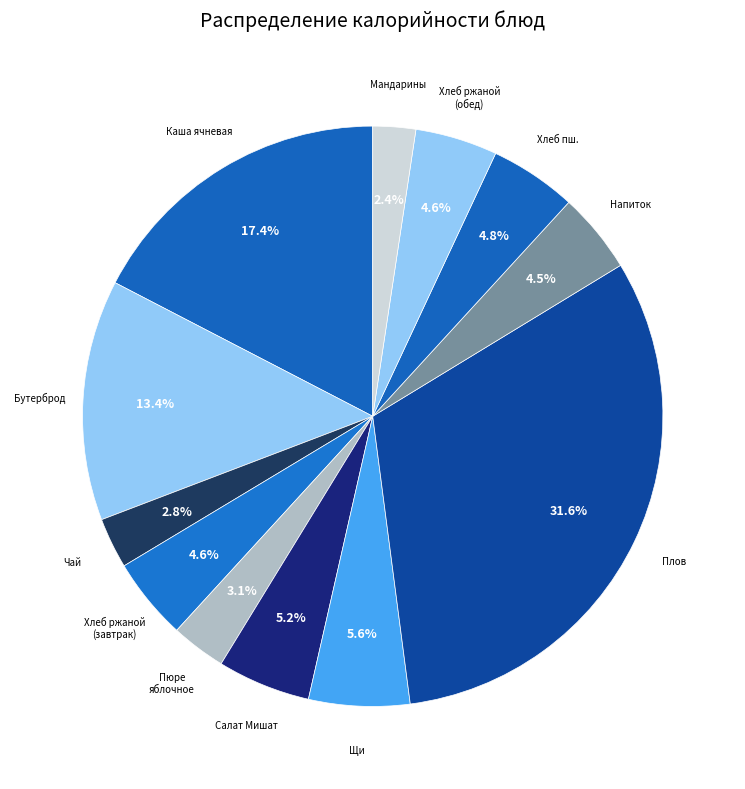

Count the number of slices in the pie.

12